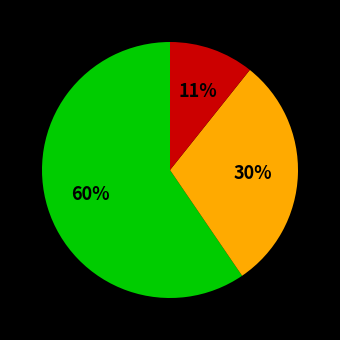

To the nearest percent, what is the difference between the largest and smallest slice percentages?

49%